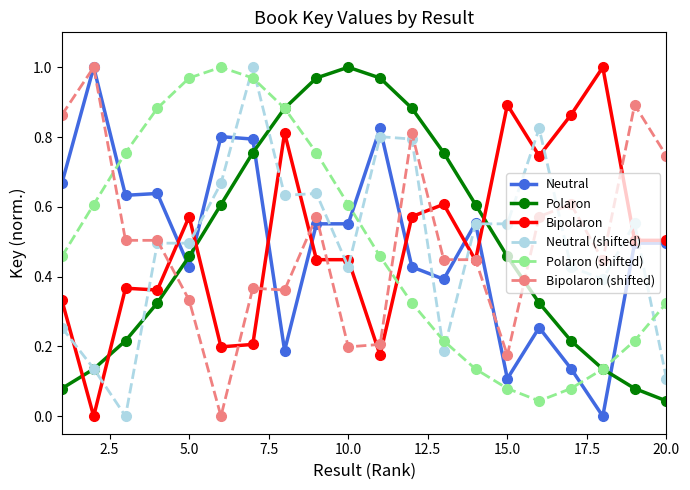

Which series ends up on top after the final intersection of Neutral (shifted) and Bipolaron (shifted)?

Bipolaron (shifted)